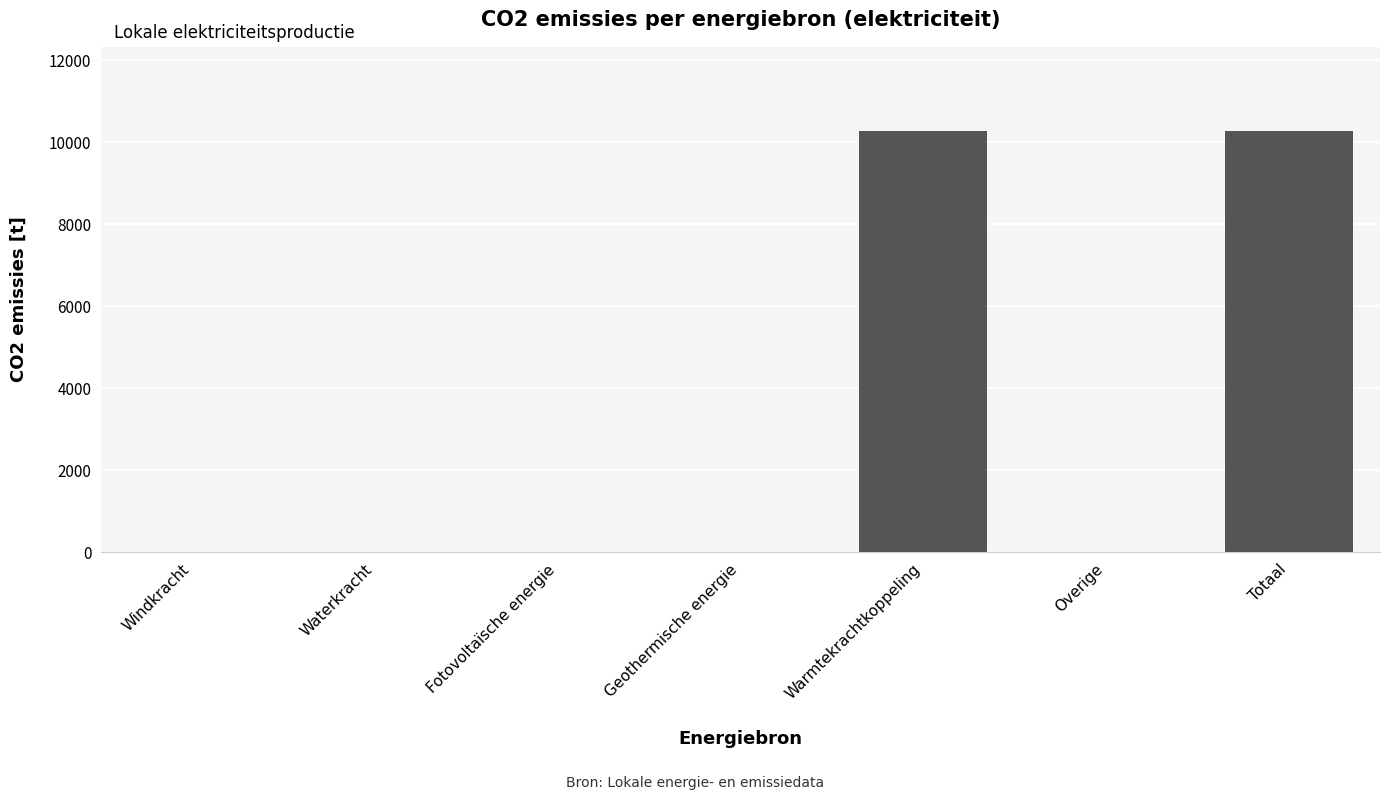

Is it true that the value at Windkracht is -3422.6?

False